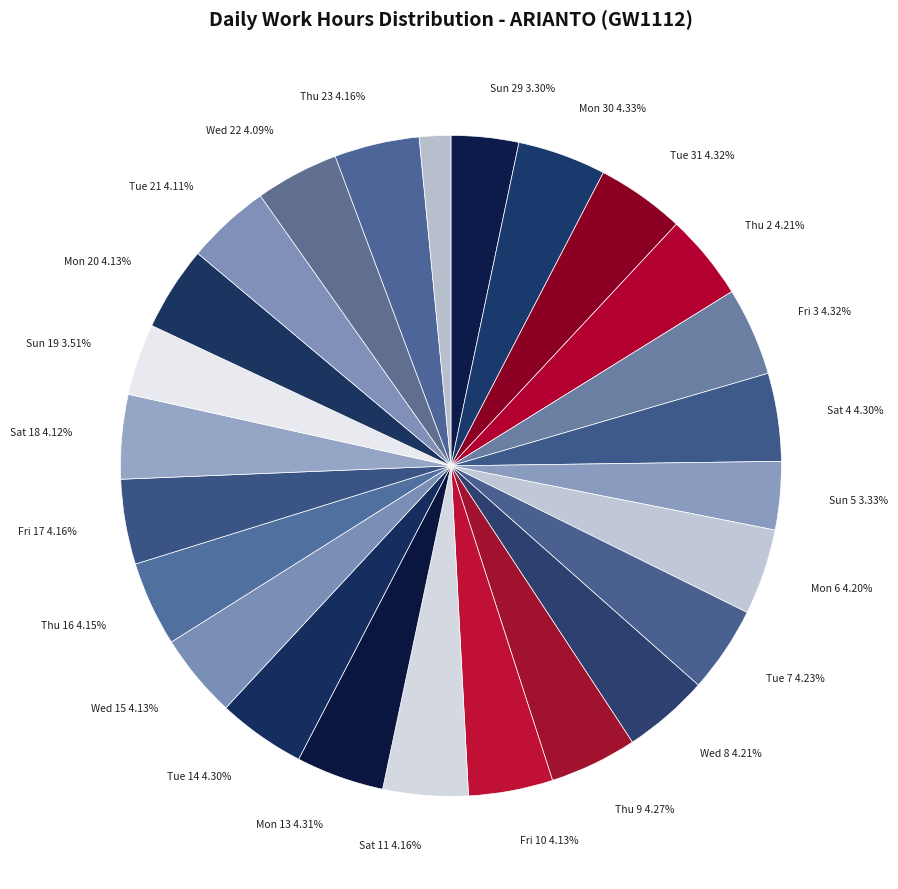

How many slices are in this pie chart?

25